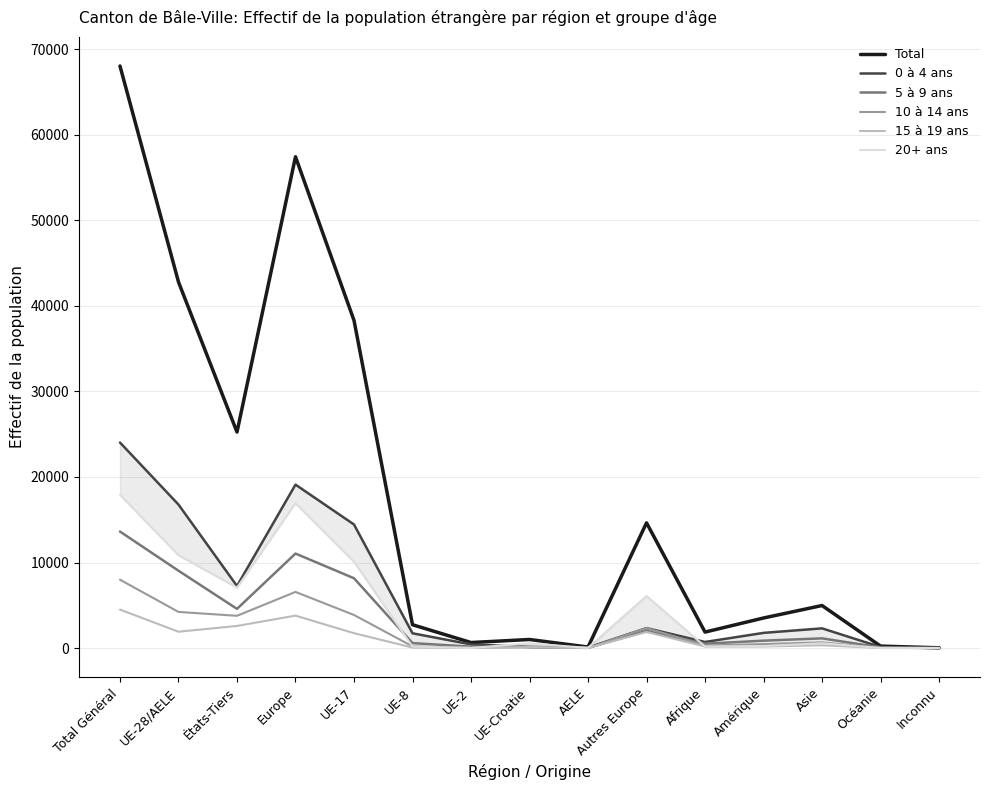

How many lines are shown in the chart?

6